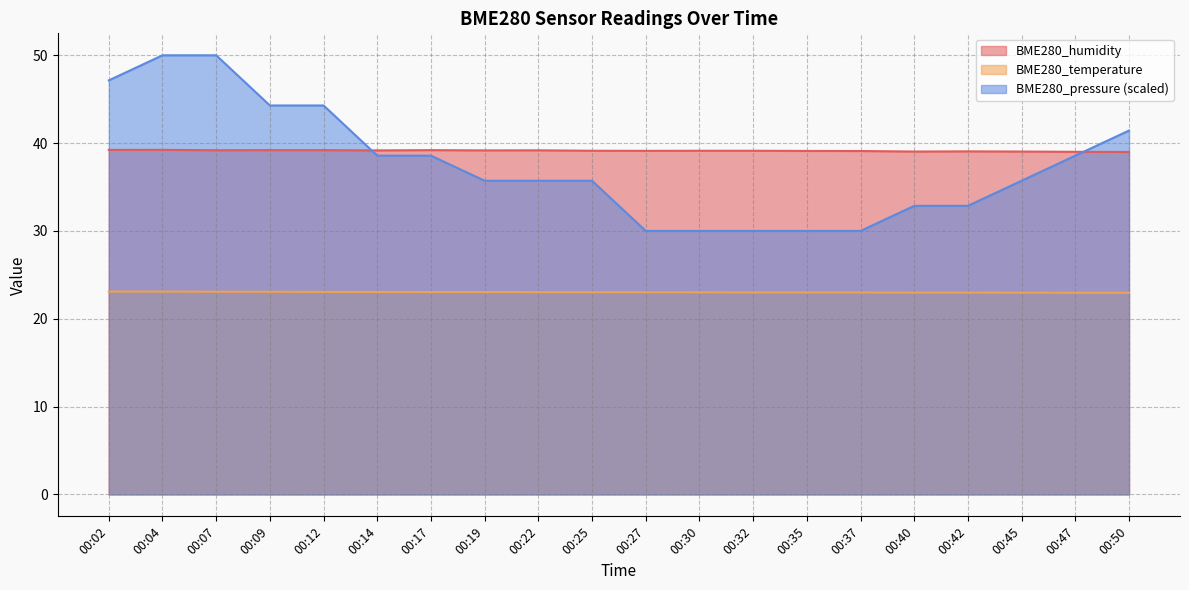

At which label does BME280_temperature first exceed 23?

00:02